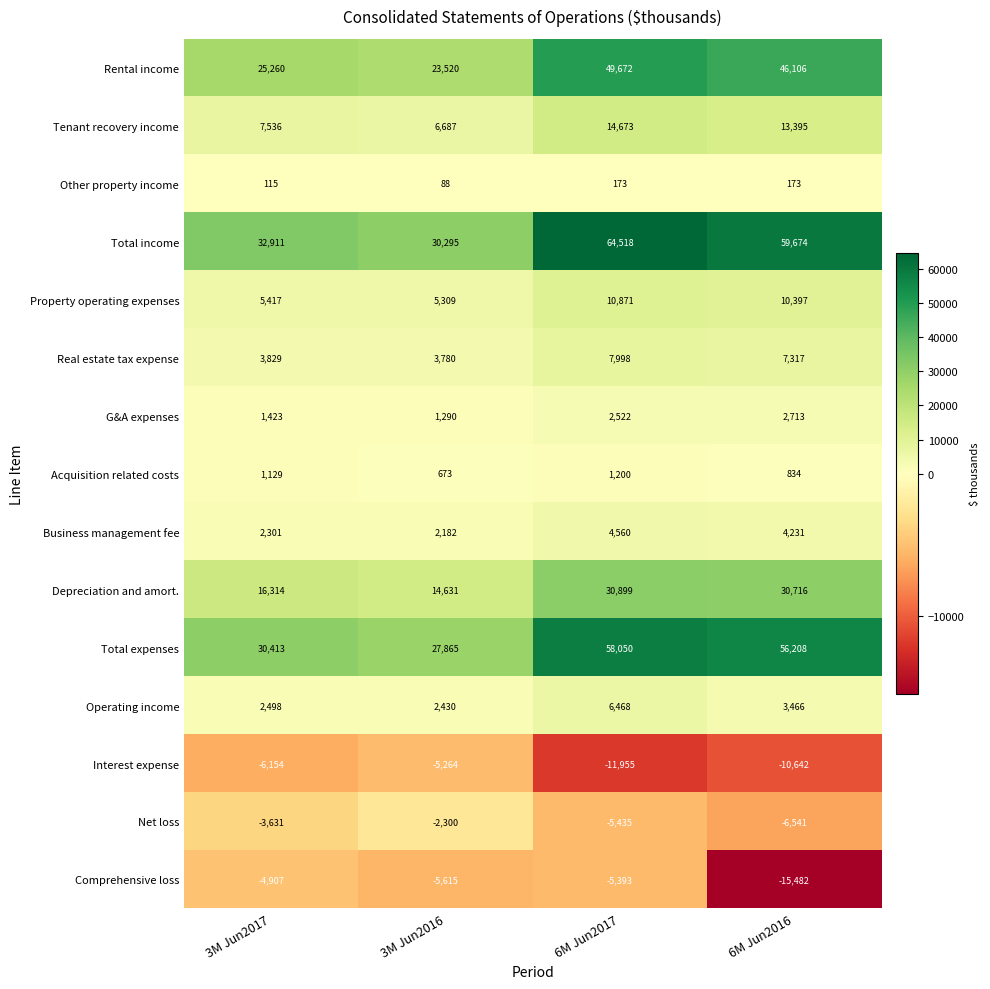

At which category does the chart reach its peak across all series?

6M Jun2017